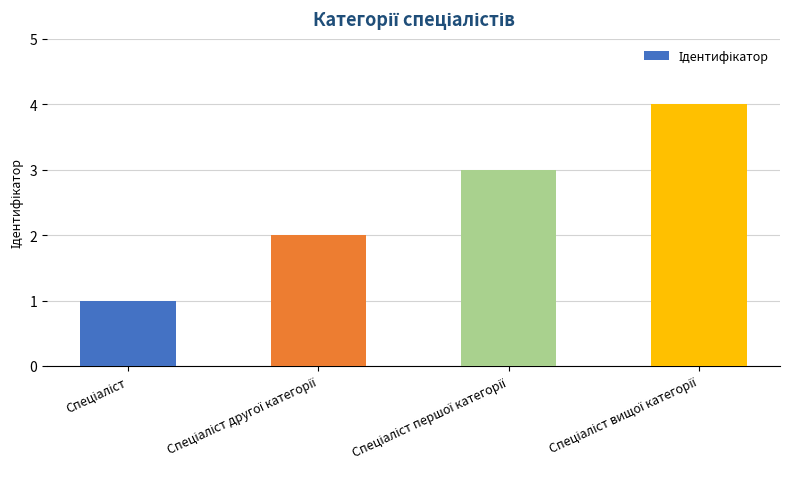

Reading left to right, list all the values displayed in this chart.

1	2	3	4